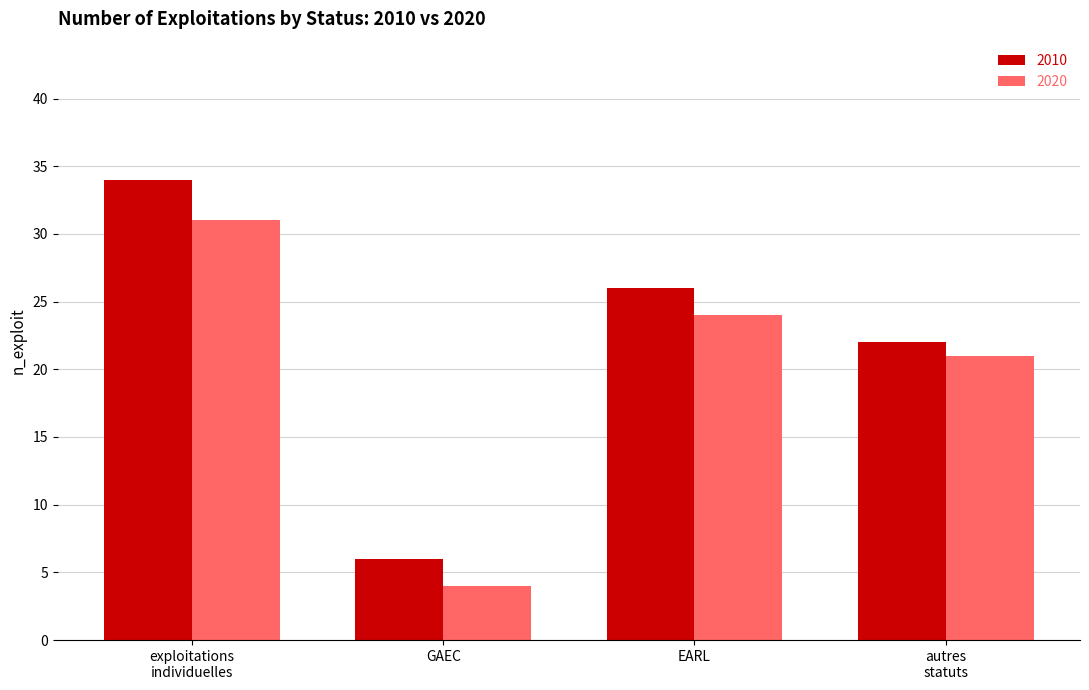

Reading left to right, transcribe all the data shown in this chart.

2010: 34	6	26	22
2020: 31	4	24	21